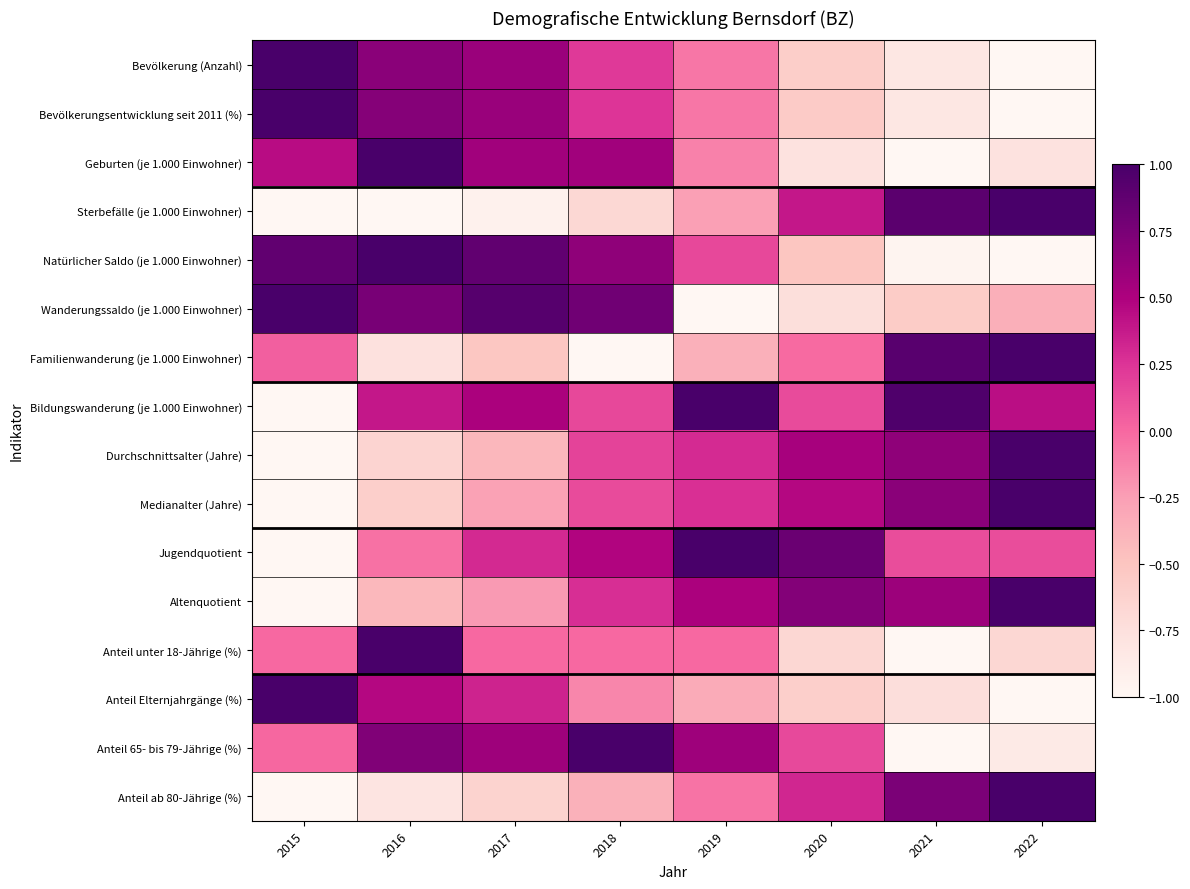

At how many categories does at least one series exceed 0?

8